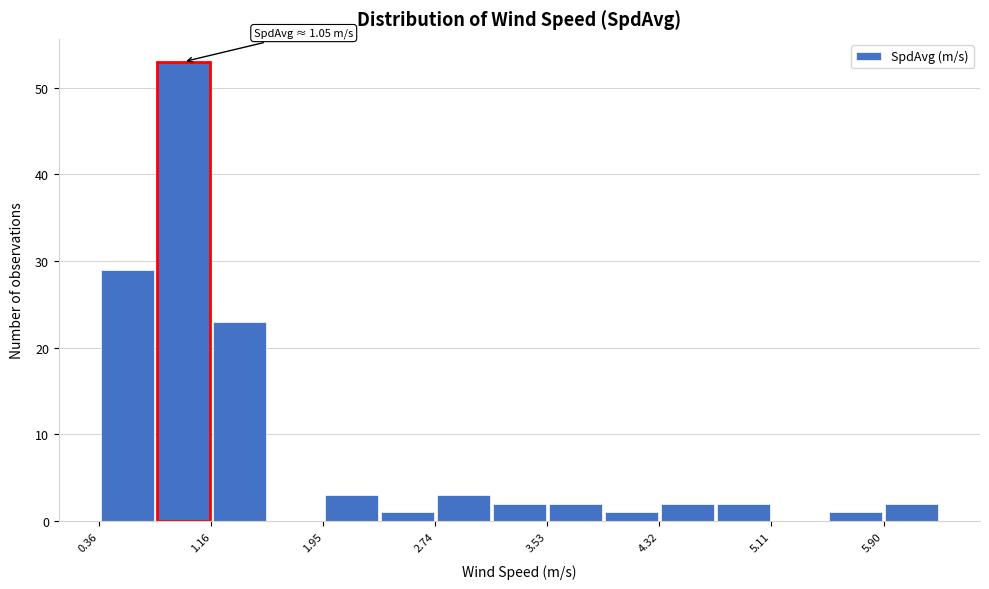

Read against the x-axis, roughly where is the centre of the tallest bar?

1.0